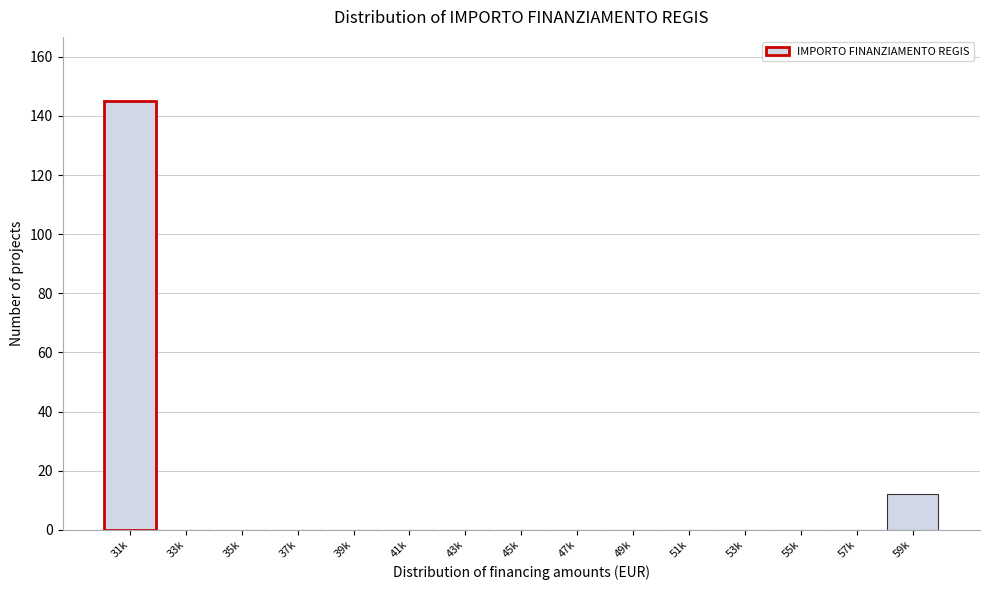

Reading left to right, transcribe all the data shown in this chart.

31k=145	33k=0	35k=0	37k=0	39k=0	41k=0	43k=0	45k=0	47k=0	49k=0	51k=0	53k=0	55k=0	57k=0	59k=12